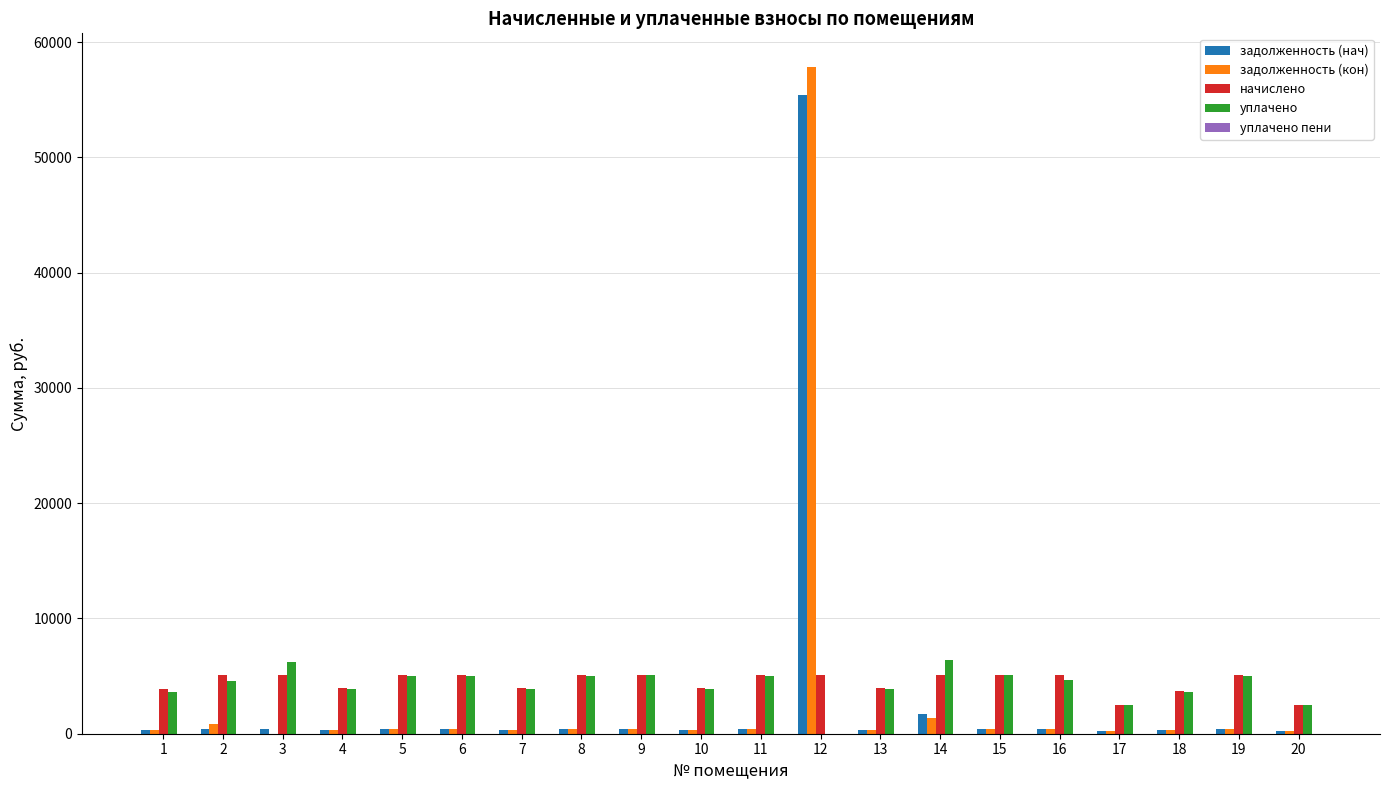

The value of уплачено at 9 is 1906.6. True or false?

False